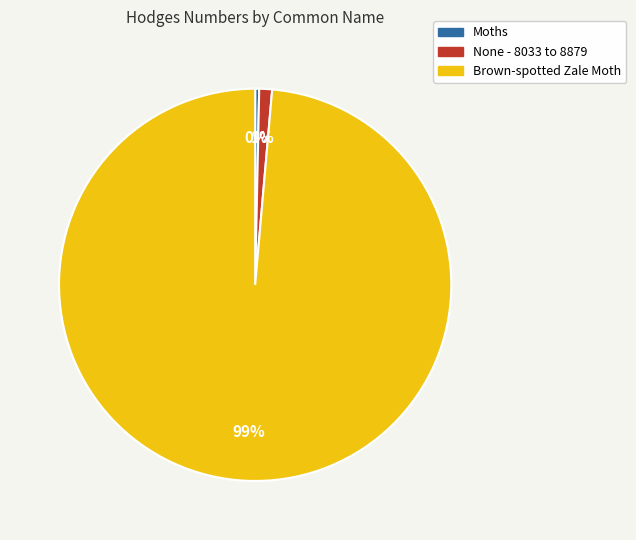

To the nearest percent, what is the difference between the Brown-spotted Zale Moth and None - 8033 to 8879 slice percentages?

98%